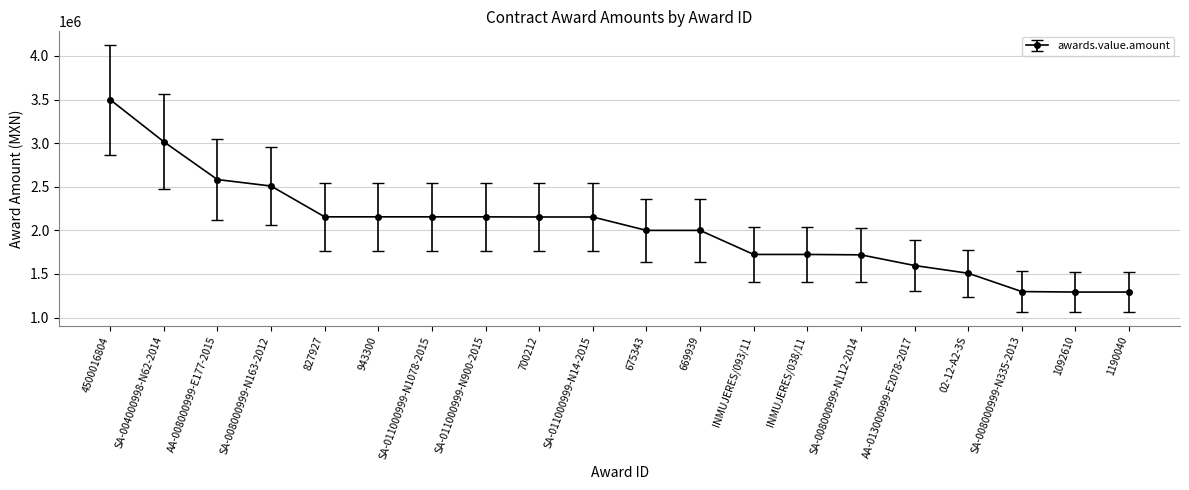

How many lines are shown in the chart?

1